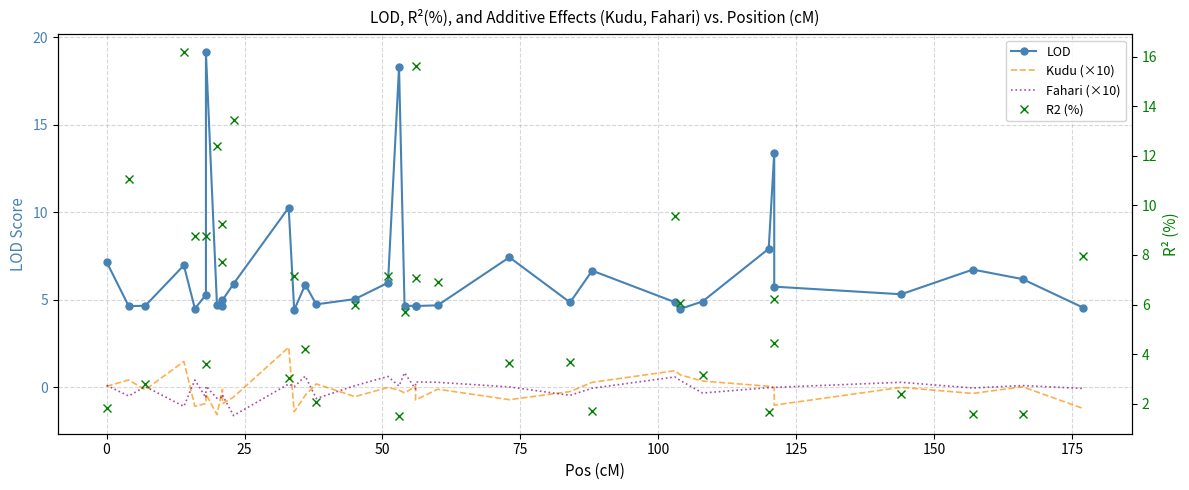

Count the number of categories in the chart.

35